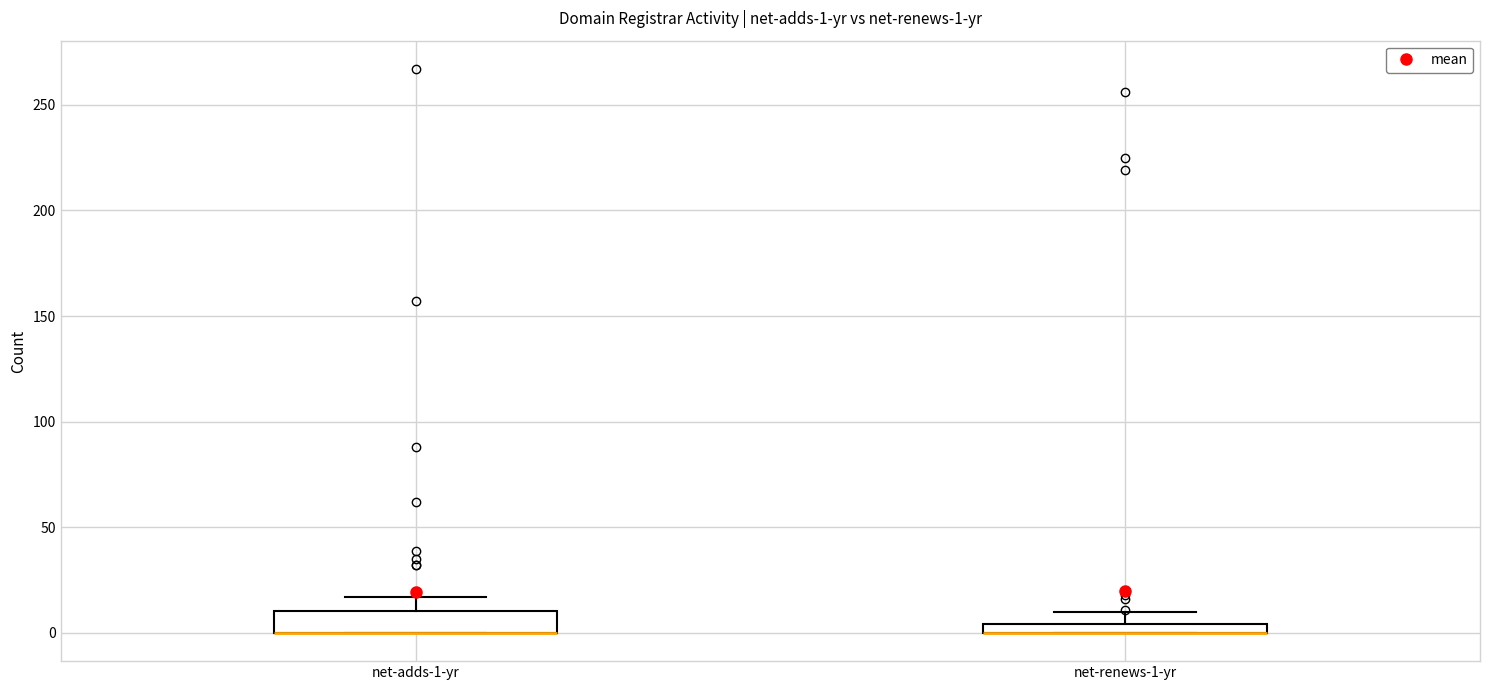

Which box is the tallest, from its lower edge to its upper edge?

net-adds-1-yr